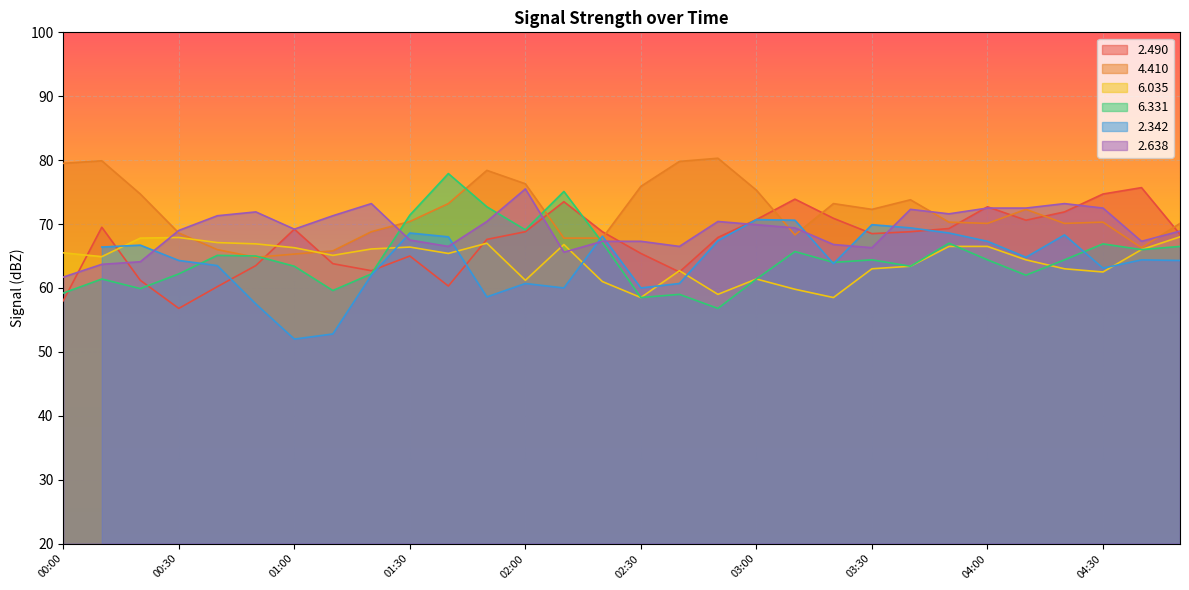

At which category does 2.490 reach its first local valley?

00:30